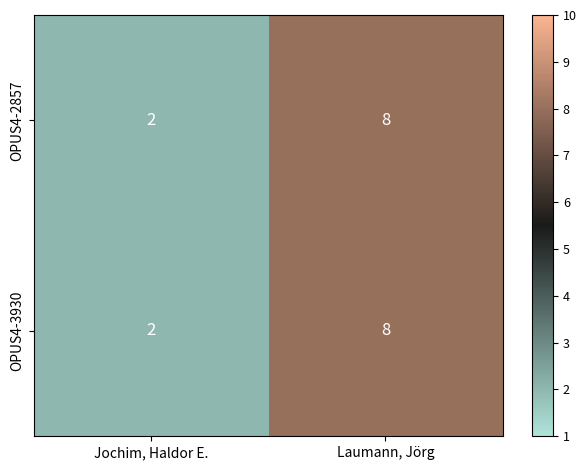

Reading left to right, what are all the values shown in this chart?

OPUS4-2857: Jochim, Haldor E.=2	Laumann, Jörg=8
OPUS4-3930: Jochim, Haldor E.=2	Laumann, Jörg=8